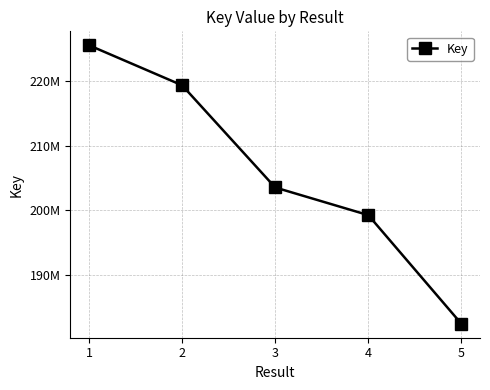

Is this an area chart (filled region under the line)?

No